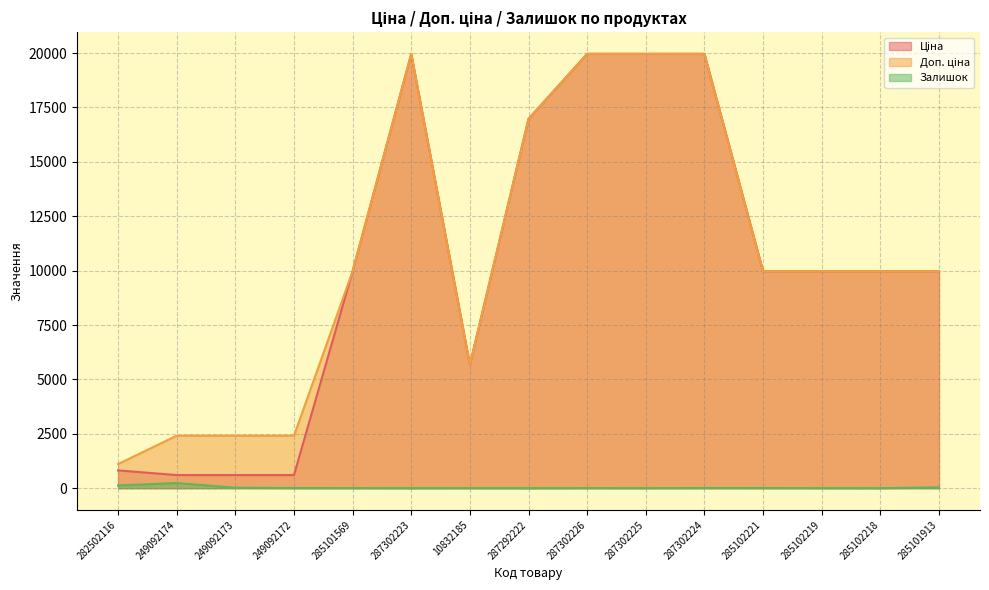

What is the label of the 15th point from the left?

285101913